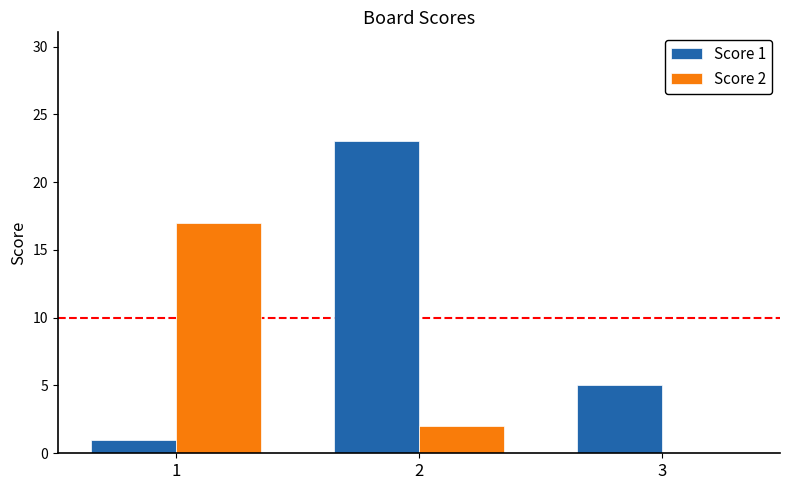

Where is Score 2 nearest to the value 8?

2